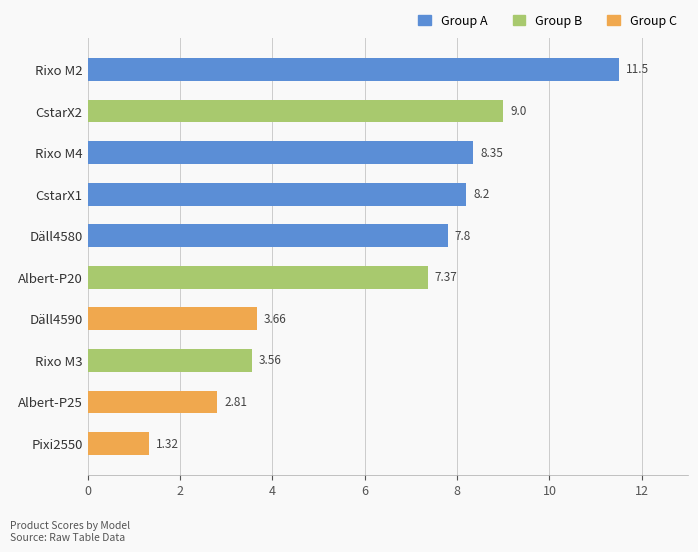

What is the change in value from Albert-P20 to CstarX2?

+1.6